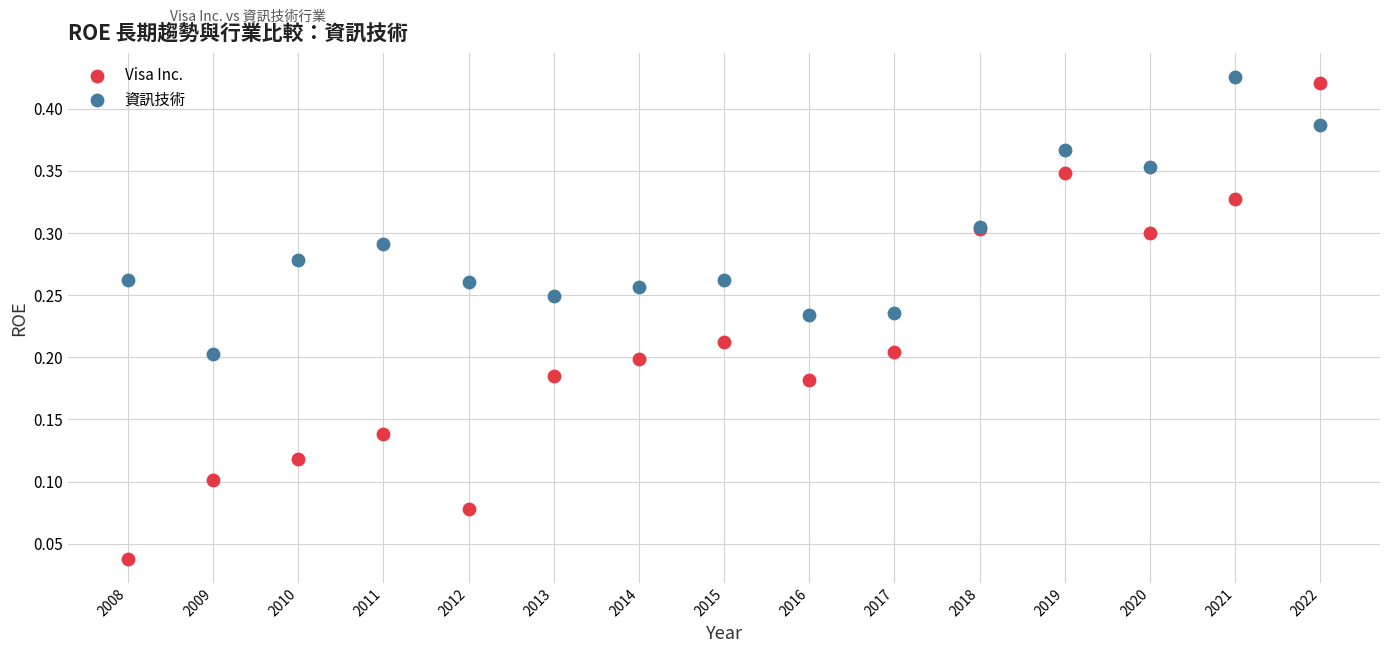

Which series contains the highest Y value?

資訊技術